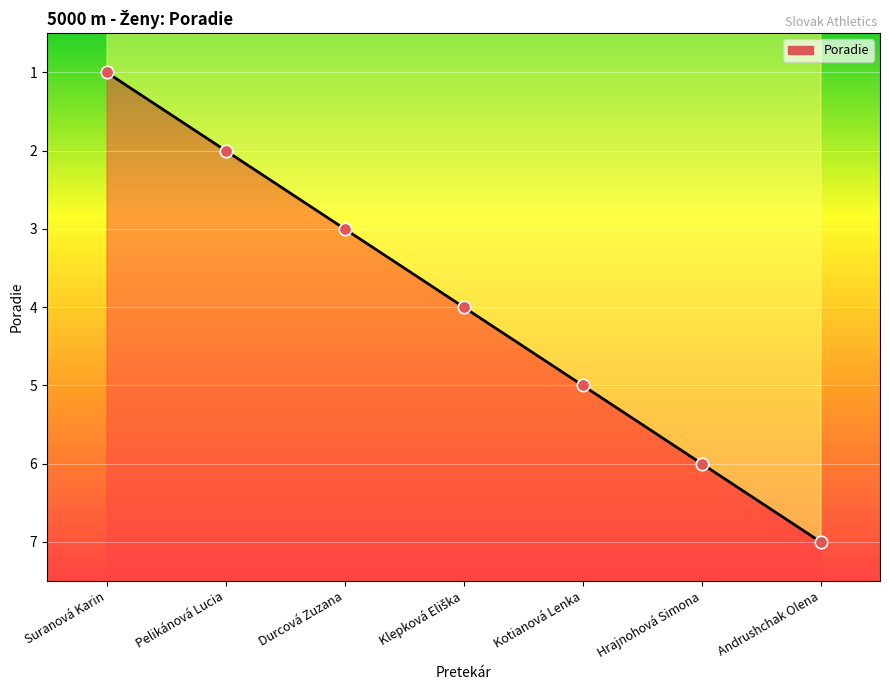

Approximately how many times larger is the value at Hrajnohová Simona compared to Klepková Eliška?

1.5